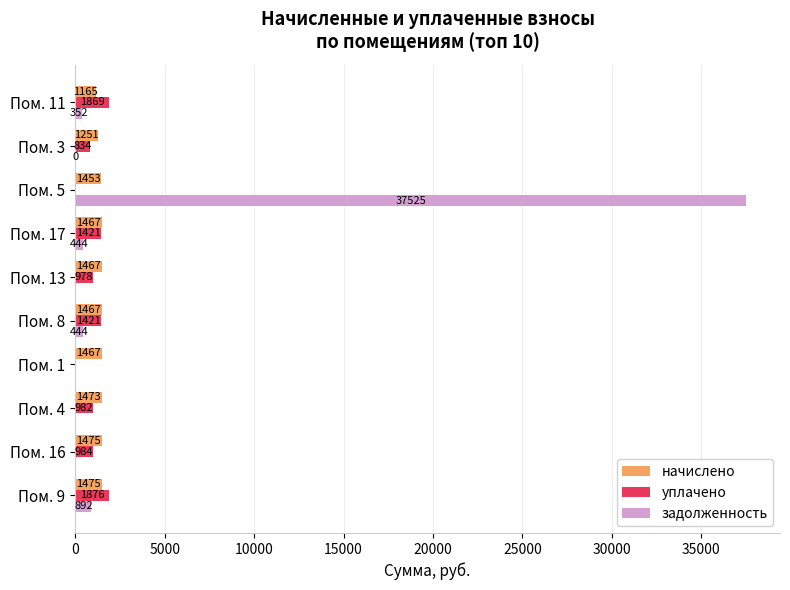

Which series has the largest total across all categories?

задолженность